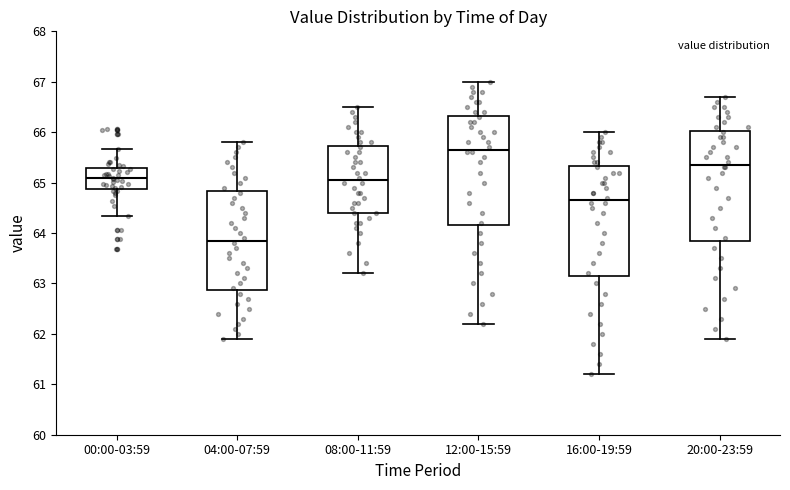

Reading left to right, transcribe this box plot: for each box, give where its median line is, the range the box spans, and where its two whiskers end, as read against the y-axis. The values are not printed on the chart, so give them approximately, as read against the axis.

00:00-03:59: median 65.1, box 64.9 to 65.3, whiskers 64.3 to 65.7
04:00-07:59: median 63.9, box 62.9 to 64.8, whiskers 61.9 to 65.8
08:00-11:59: median 65.1, box 64.4 to 65.7, whiskers 63.2 to 66.5
12:00-15:59: median 65.7, box 64.2 to 66.3, whiskers 62.2 to 67.0
16:00-19:59: median 64.7, box 63.2 to 65.3, whiskers 61.2 to 66.0
20:00-23:59: median 65.4, box 63.9 to 66.0, whiskers 61.9 to 66.7